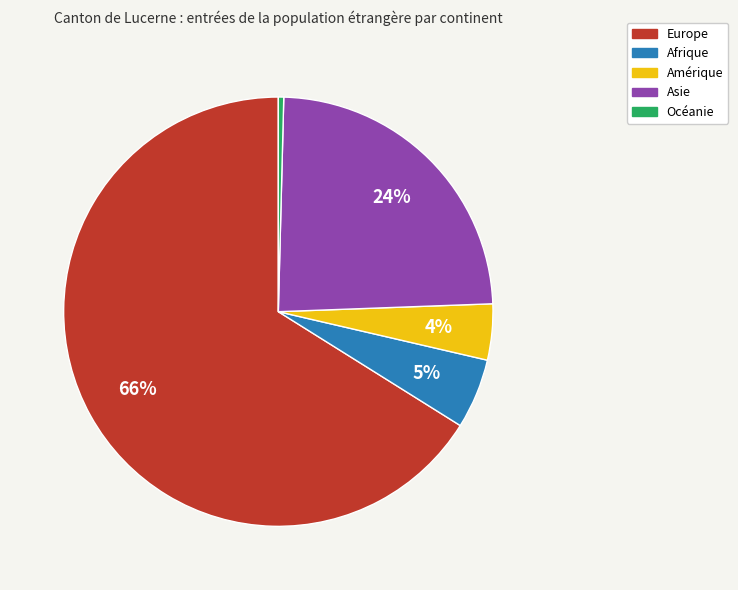

Is it true that Amérique is 4% of the pie?

True